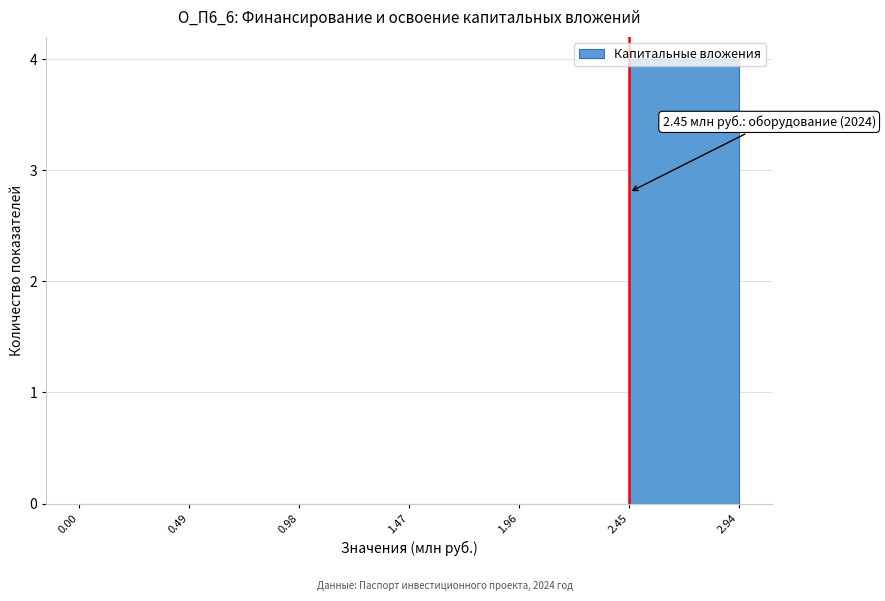

Which range on the x-axis has the tallest bar?

2.45 to 2.94